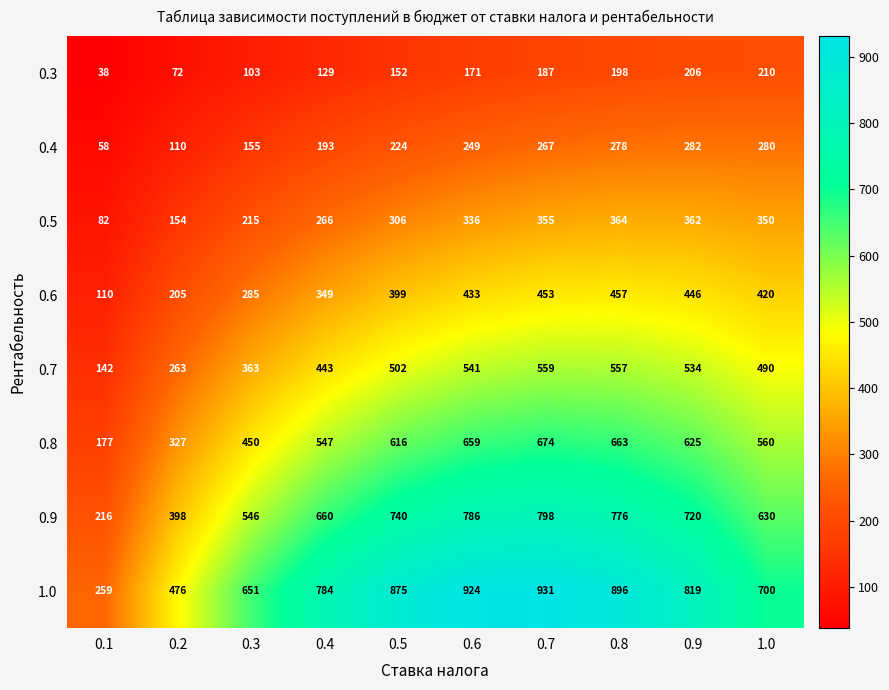

What is the sum of the 0.9 values at 0.9 and 0.5?

1460